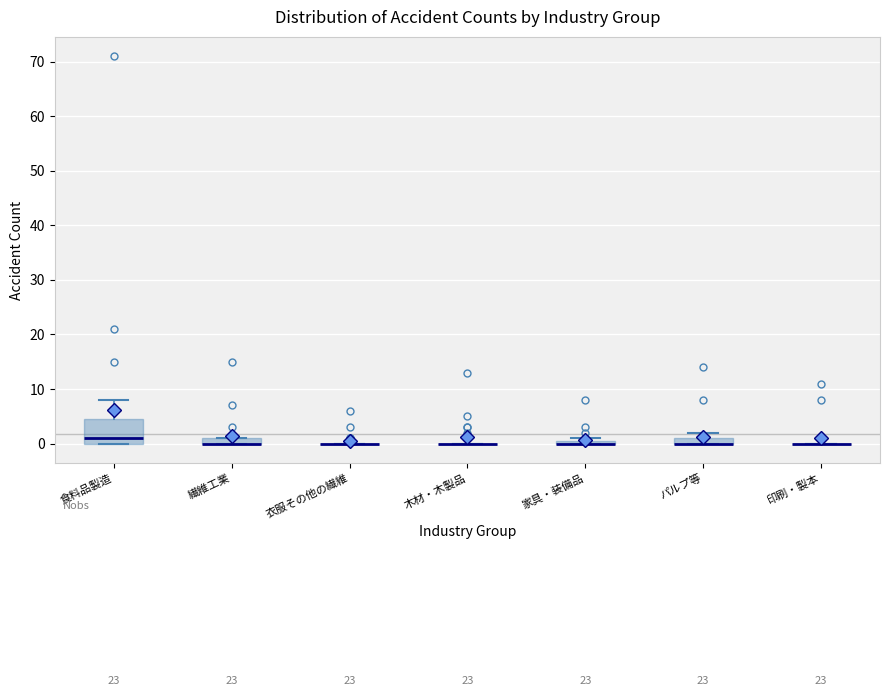

Where is the upper edge of the box for 家具・装備品 on the y-axis? The values are not printed on the chart, so give them approximately, as read against the axis.

1